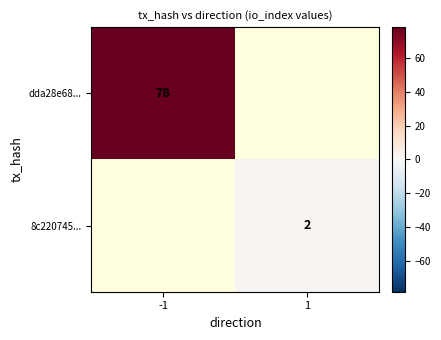

The value of 8c220745... at 1 is 2.7. True or false?

False